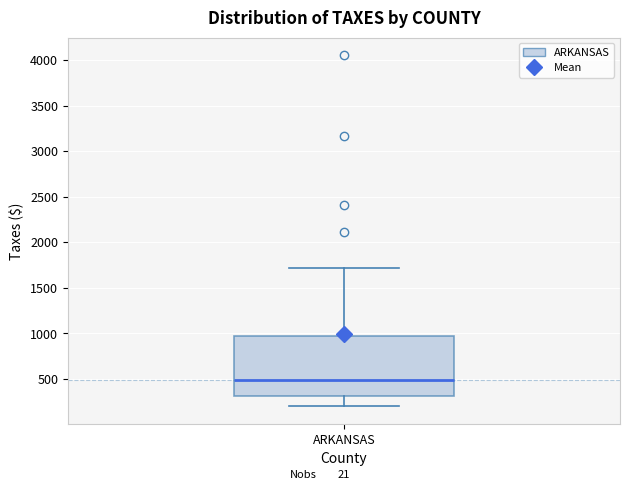

Transcribe this box plot: give where the median line is, the range the box spans, and where the two whiskers end, as read against the y-axis. The values are not printed on the chart, so give them approximately, as read against the axis.

median 500, box 300 to 950, whiskers 200 to 1700